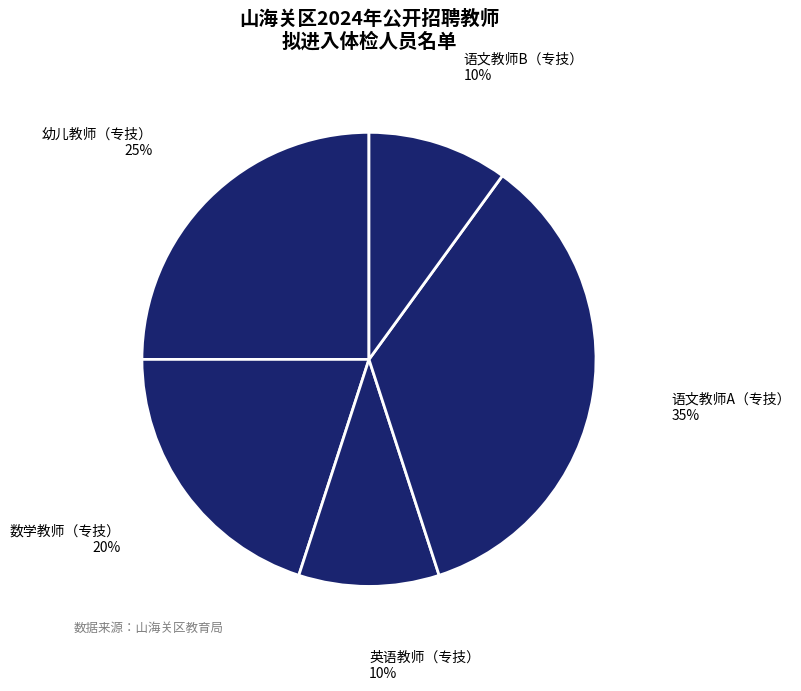

Which slice is the largest?

语文教师A（专技）